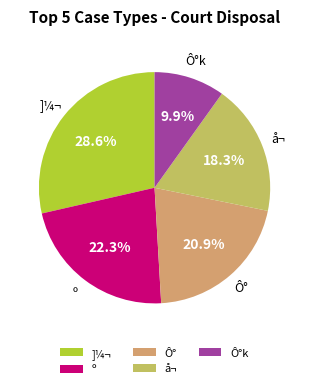

Rank the categories by value from lowest to highest.

Ô°k, å¬, Ô°, º, ]¼¬